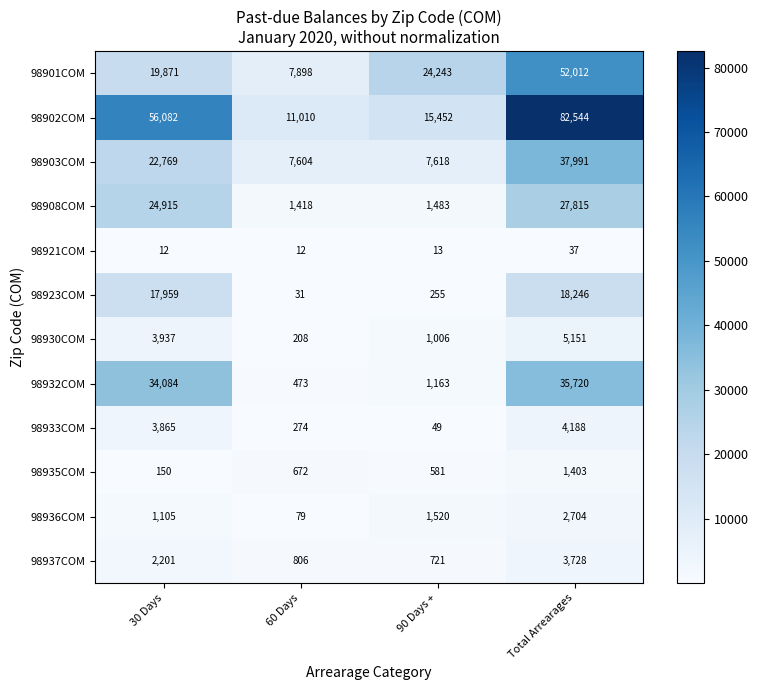

At how many categories does at least one series exceed 37347?

2